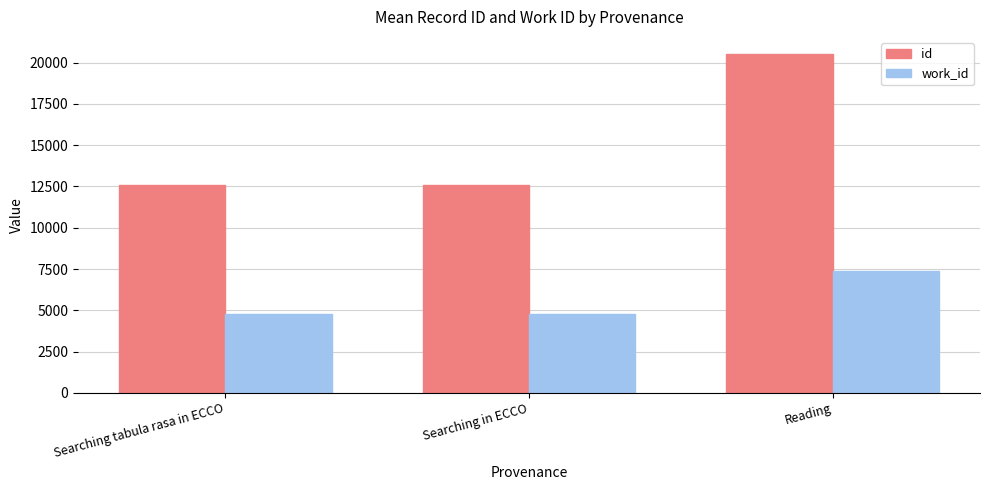

What are all the series names shown in the legend?

id, work_id